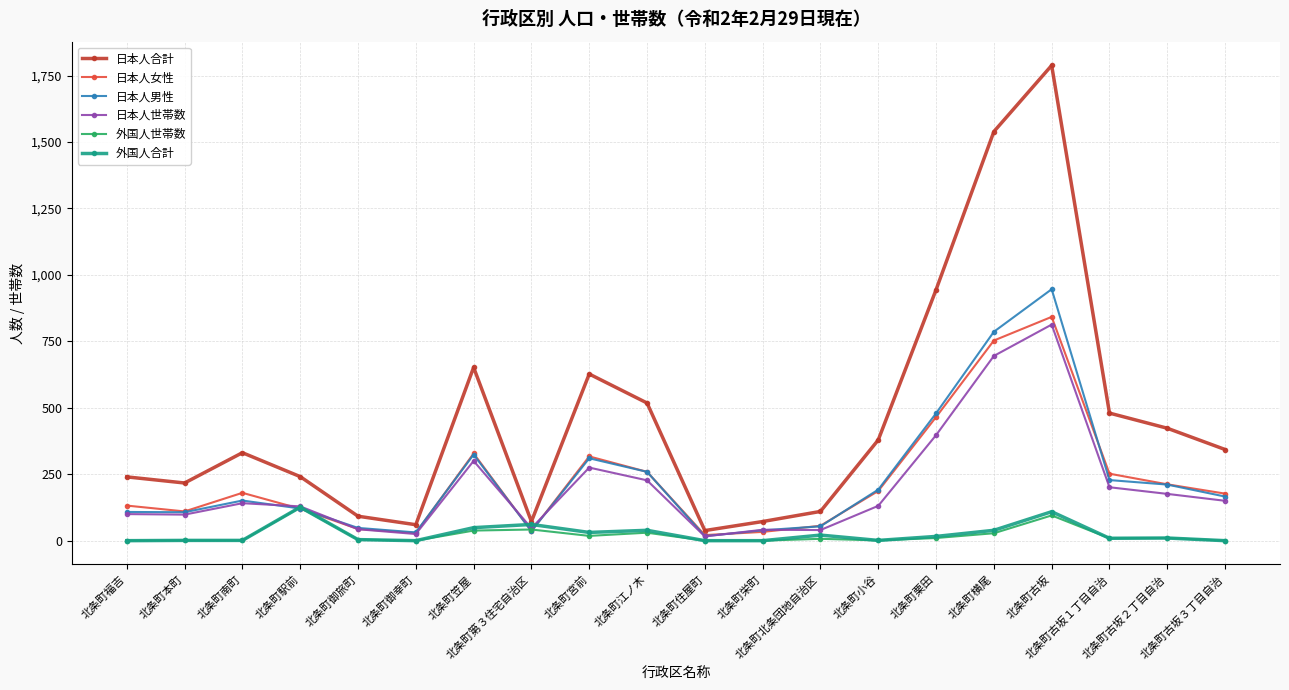

What is the total value across all series at 北条町北条団地自治区?

288